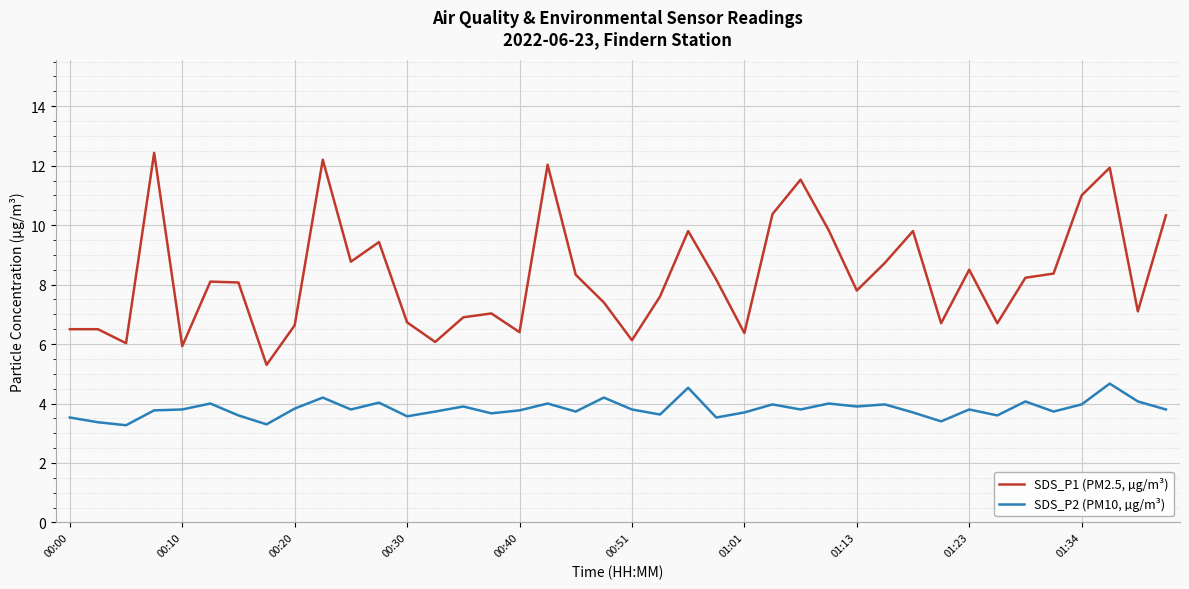

What is the difference between the maximum and minimum values in the SDS_P1 (PM2.5, µg/m³) series?

7.1